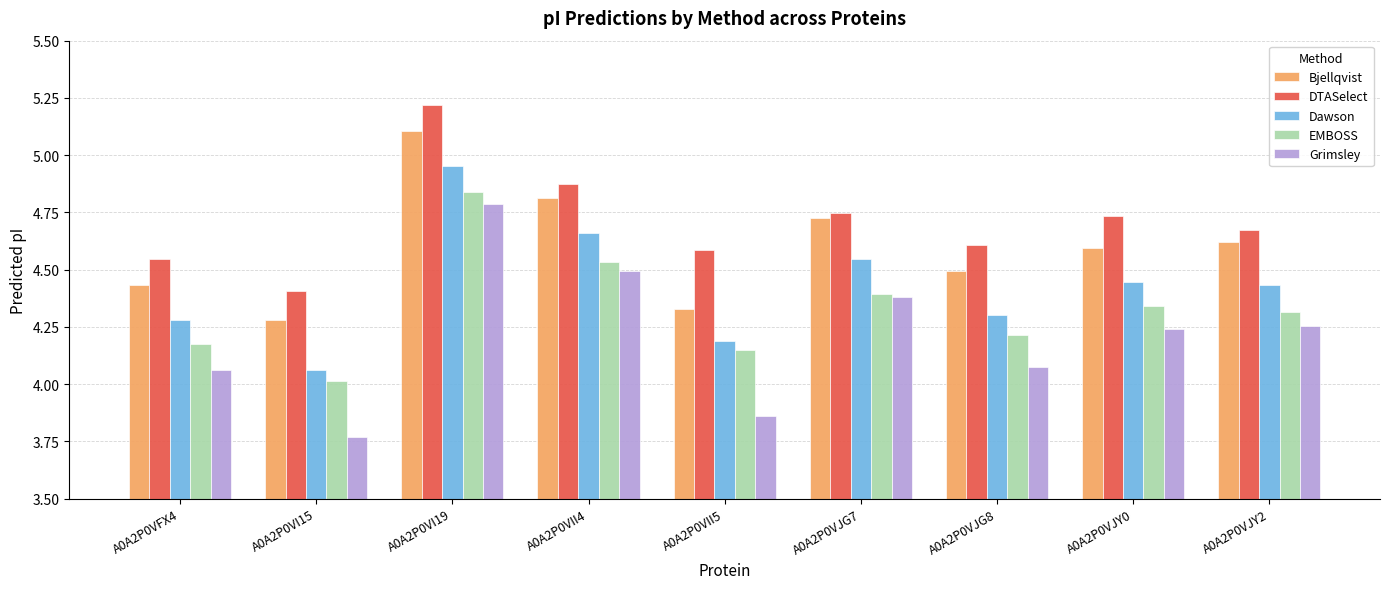

Which category has the lowest value in the Dawson series?

A0A2P0VI15